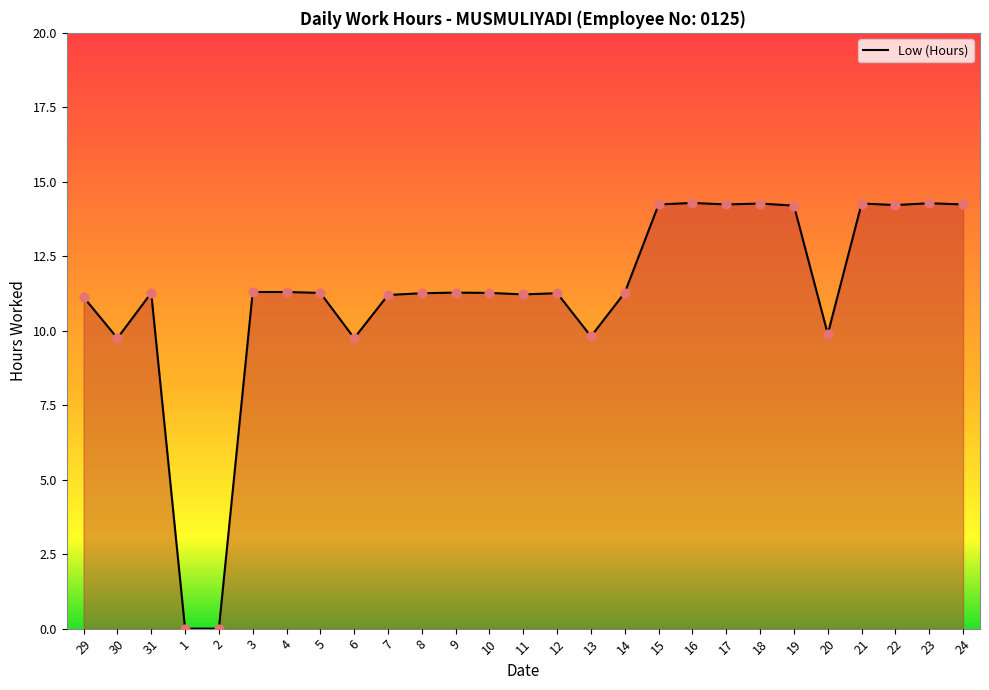

What is the ratio of the value at 24 to the value at 6?

1.5